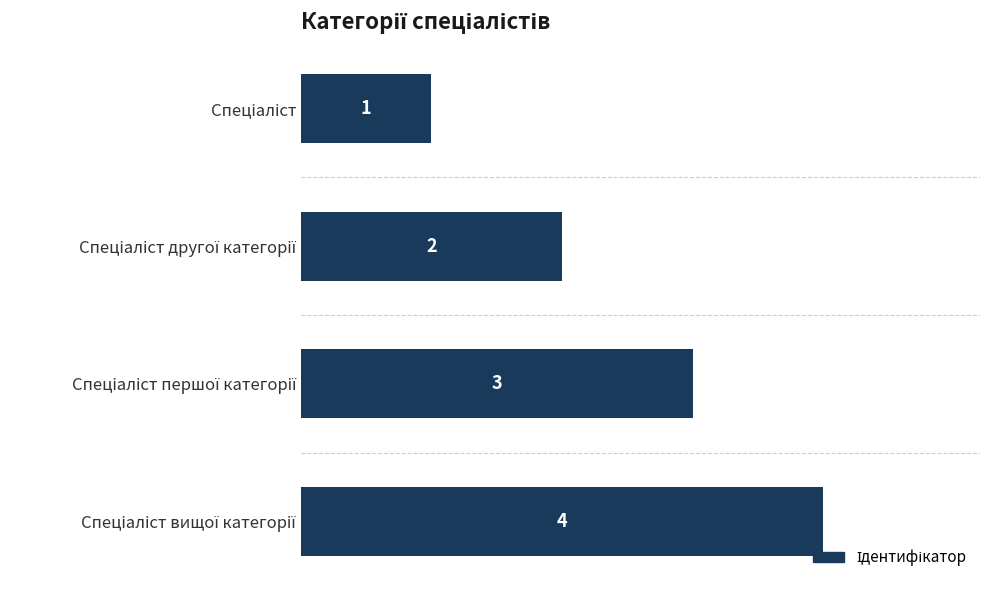

What is the difference between the second highest and second lowest values?

1